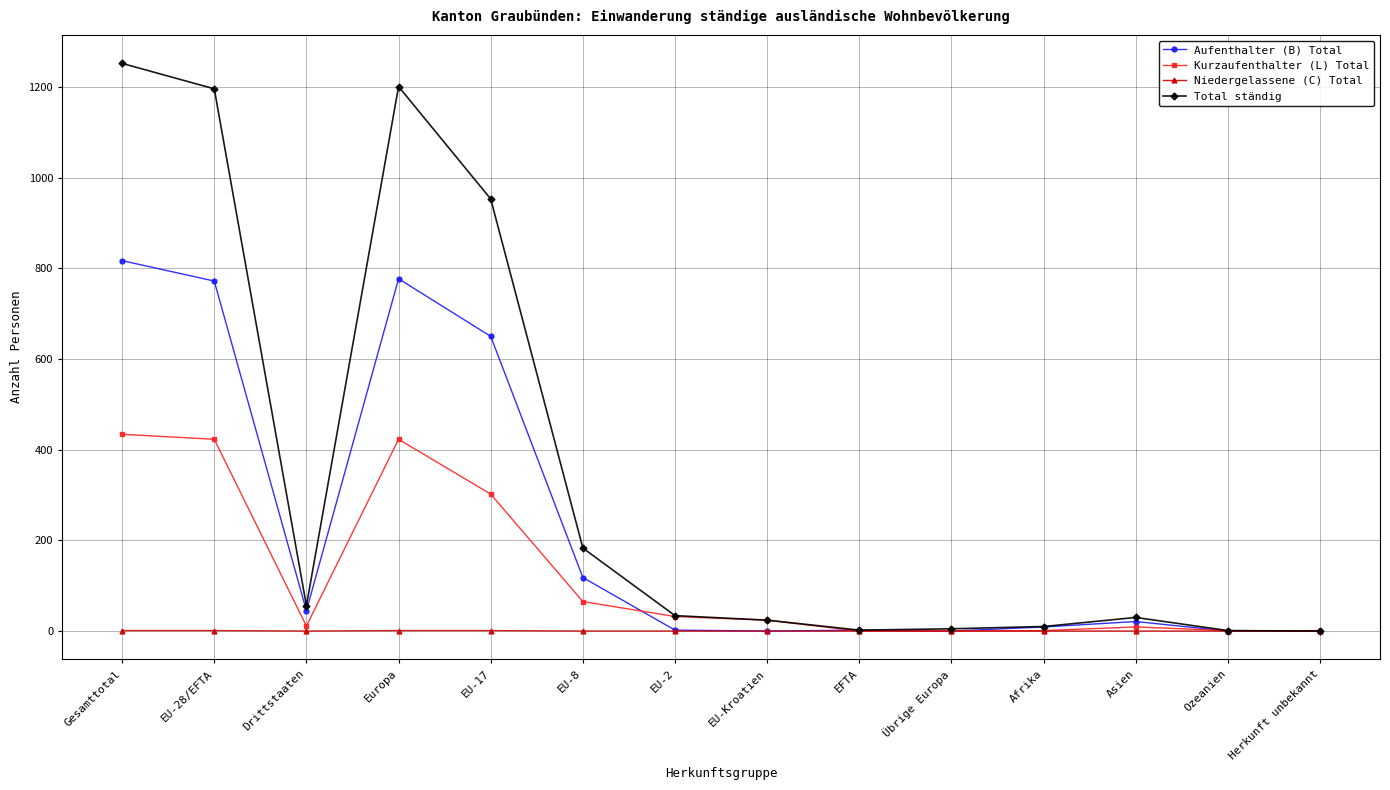

What is the label of the 5th point from the left?

EU-17